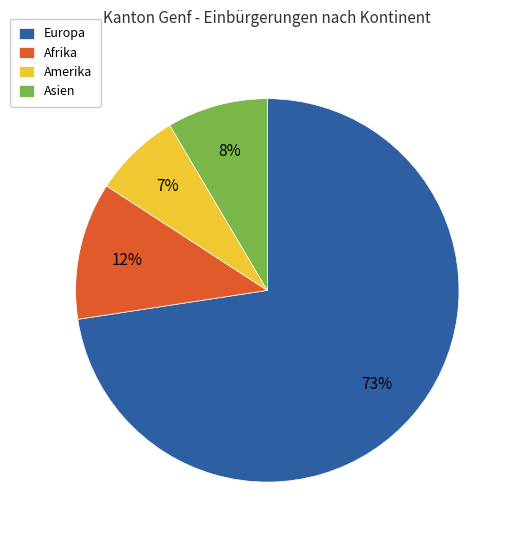

Which slice is the largest?

Europa